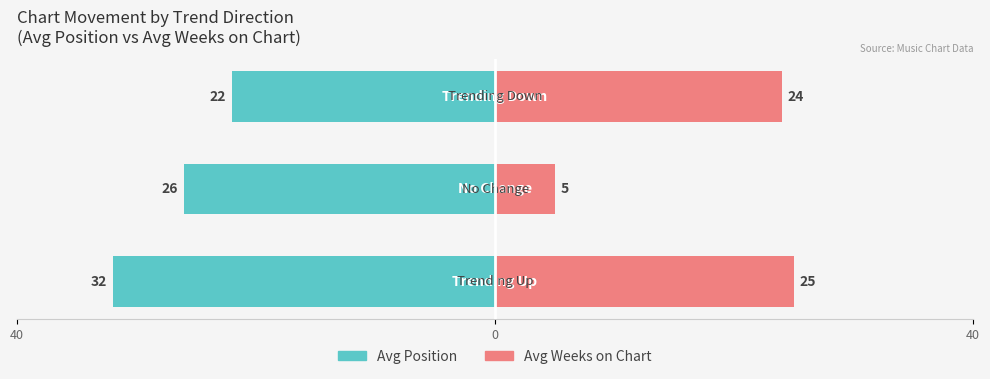

How many groups of bars are there?

3